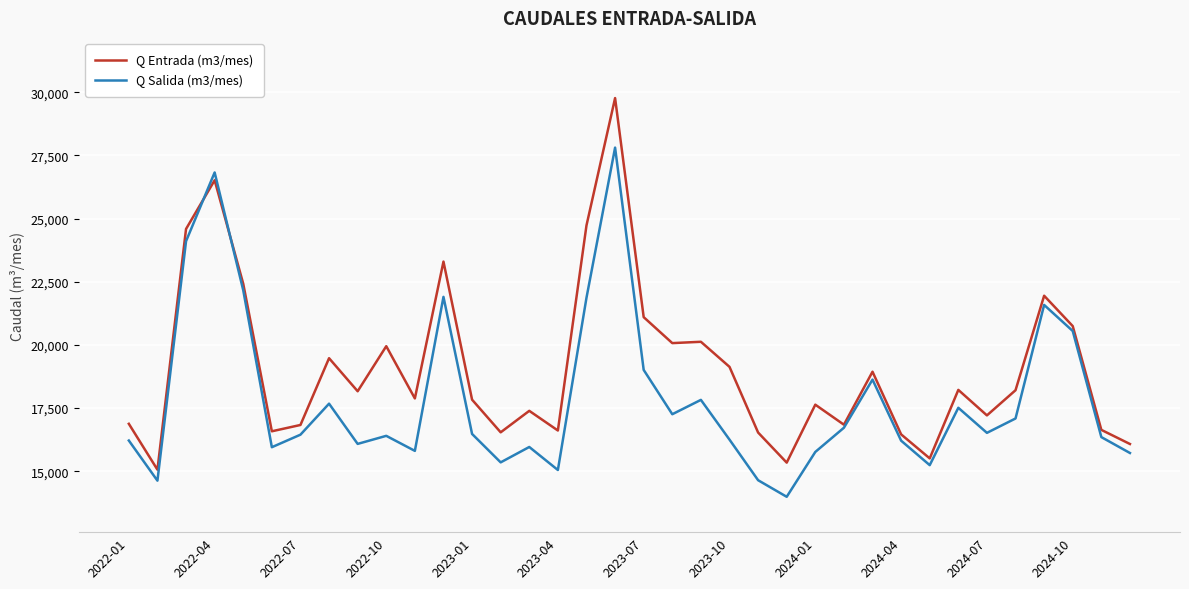

Which series has the largest range (max minus min)?

Q Entrada (m3/mes)